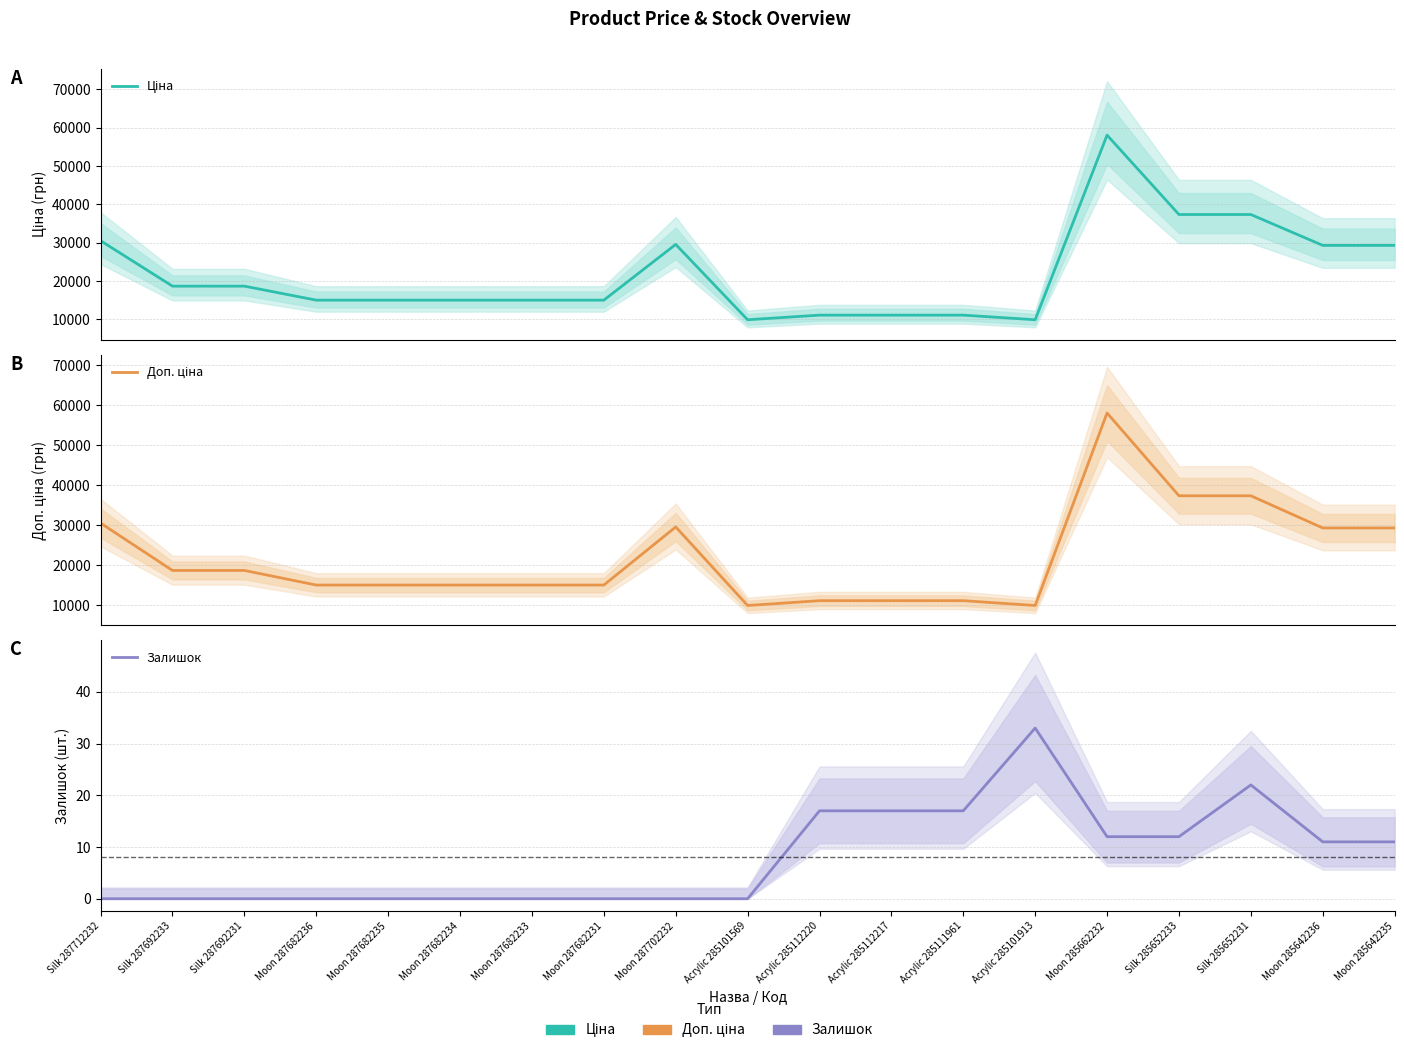

What is the approximate value of Доп. ціна at Acrylic 285101569?

9908.5